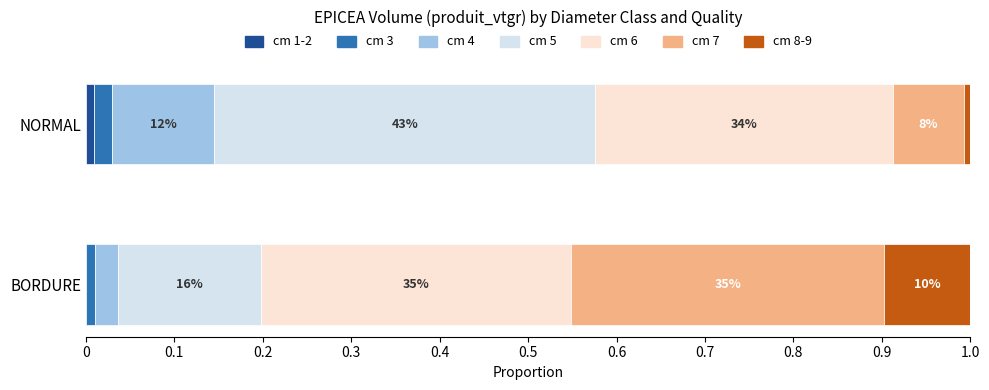

Which series changed the most between 1 and 6?

NORMAL